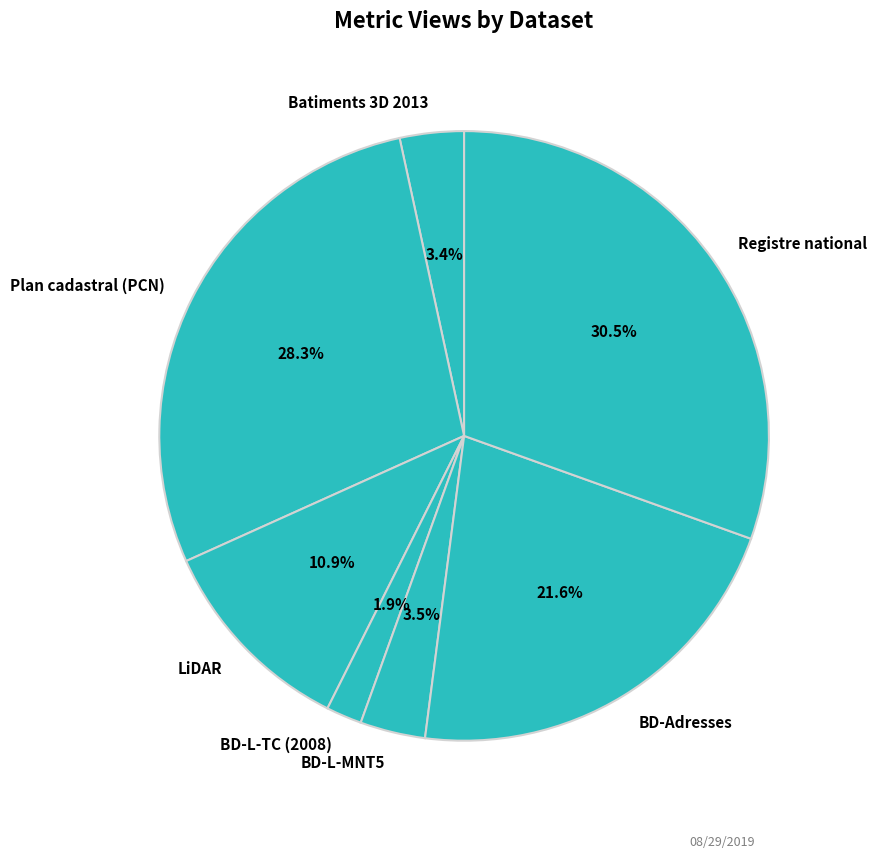

To the nearest percent, what is the difference between the Batiments 3D 2013 and BD-Adresses slice percentages?

18%